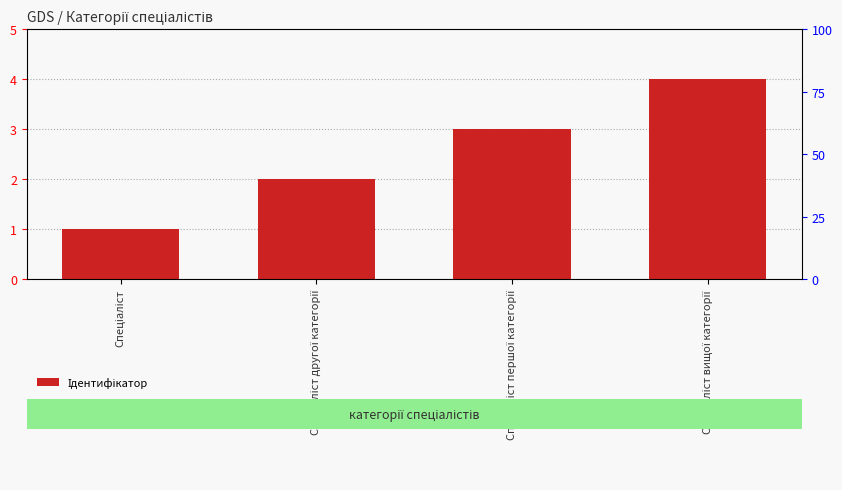

Reading left to right, what are all the values shown in this chart?

1	2	3	4